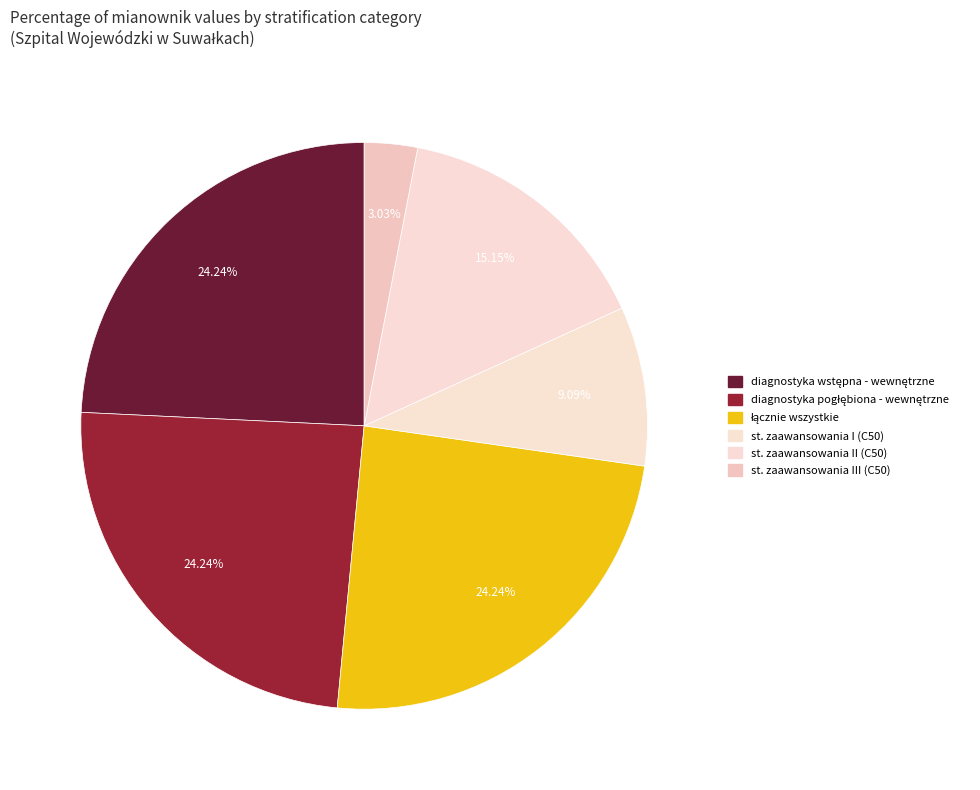

Is there a majority slice in this chart?

No